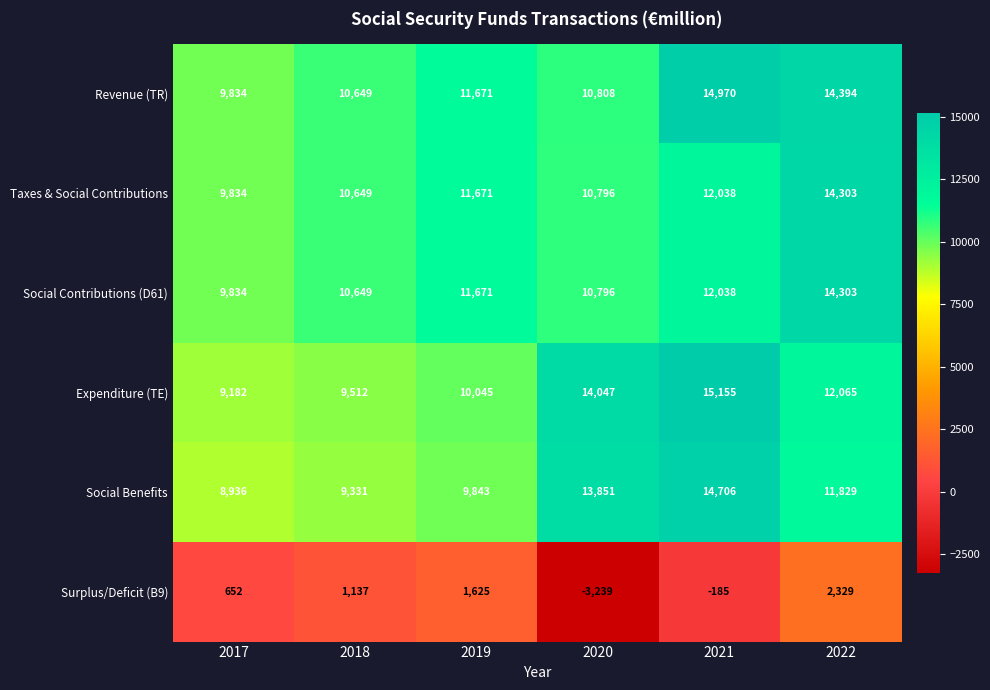

At how many categories does at least one series exceed 10439?

5